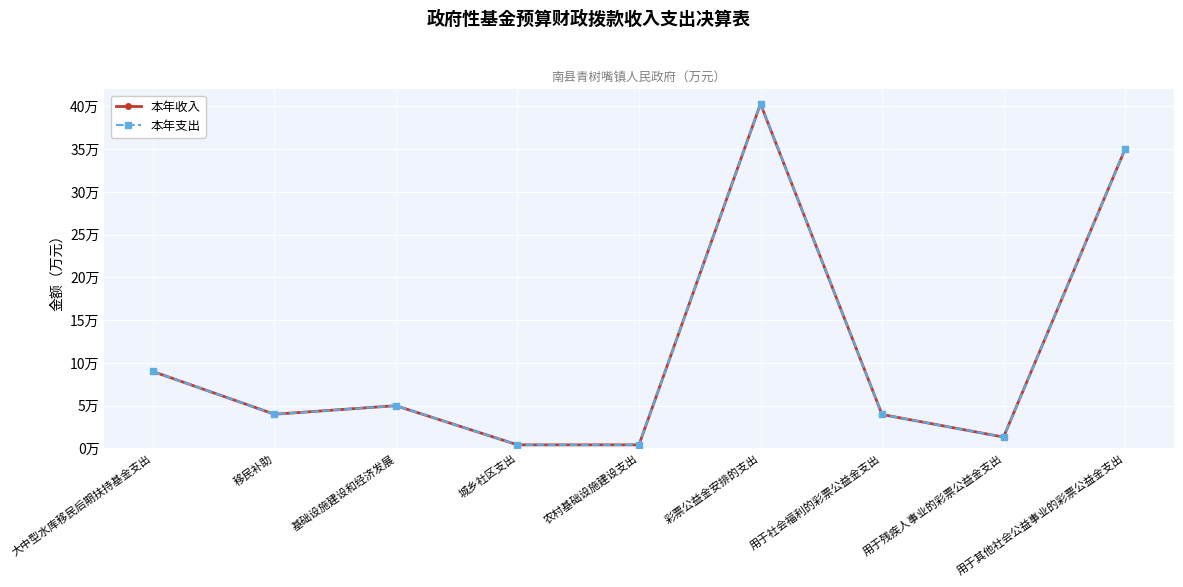

What is the maximum value shown in the chart?

40.3